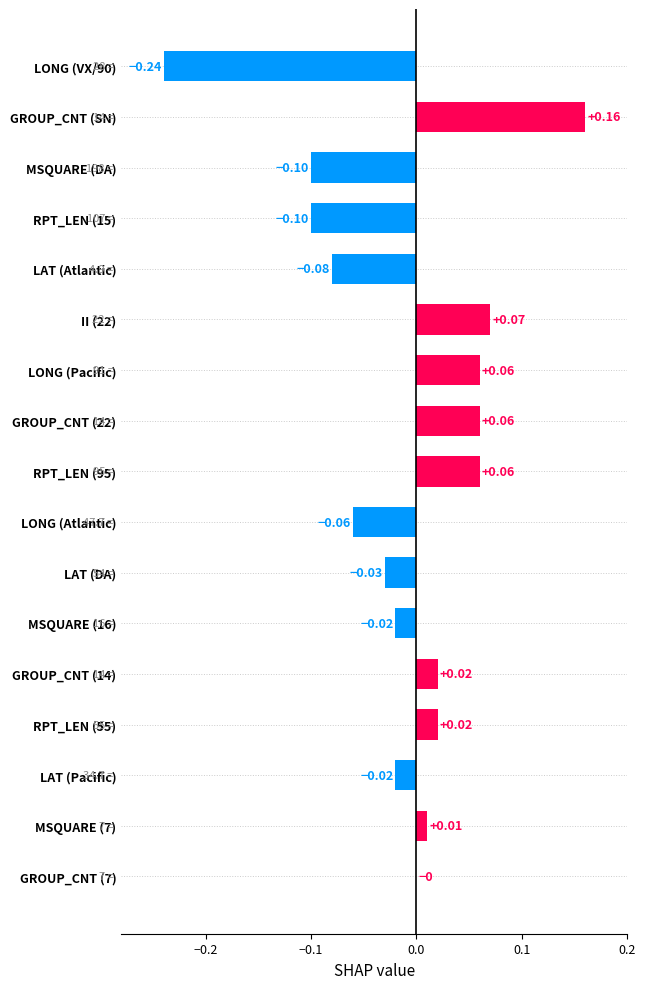

Which label corresponds to the largest value in the chart?

GROUP_CNT (SN)